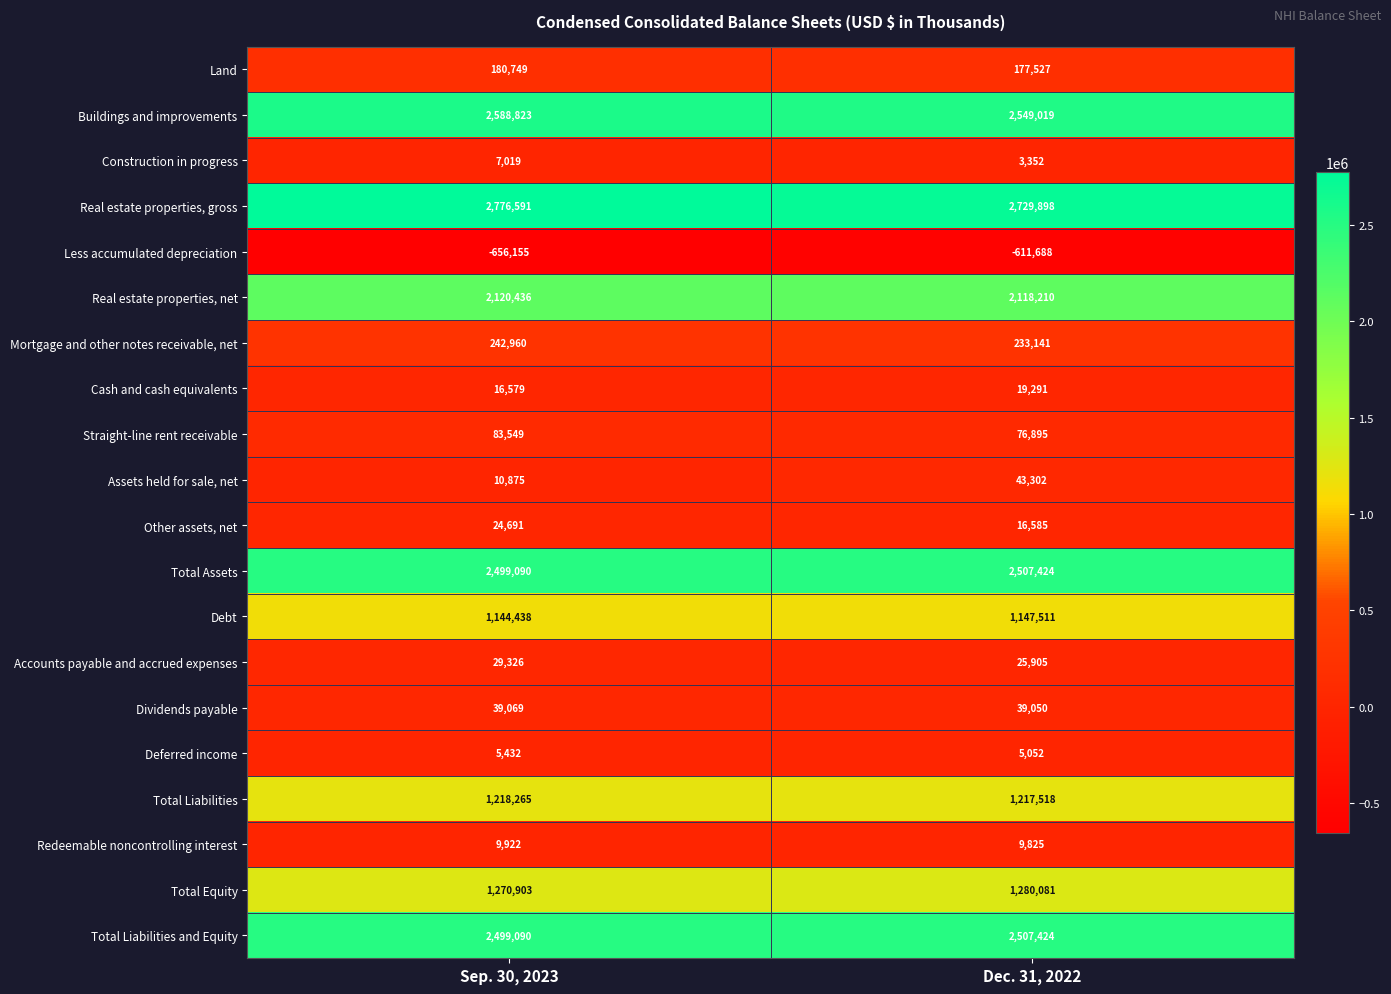

The value of Total Liabilities and Equity at Sep. 30, 2023 is 2499090. True or false?

True